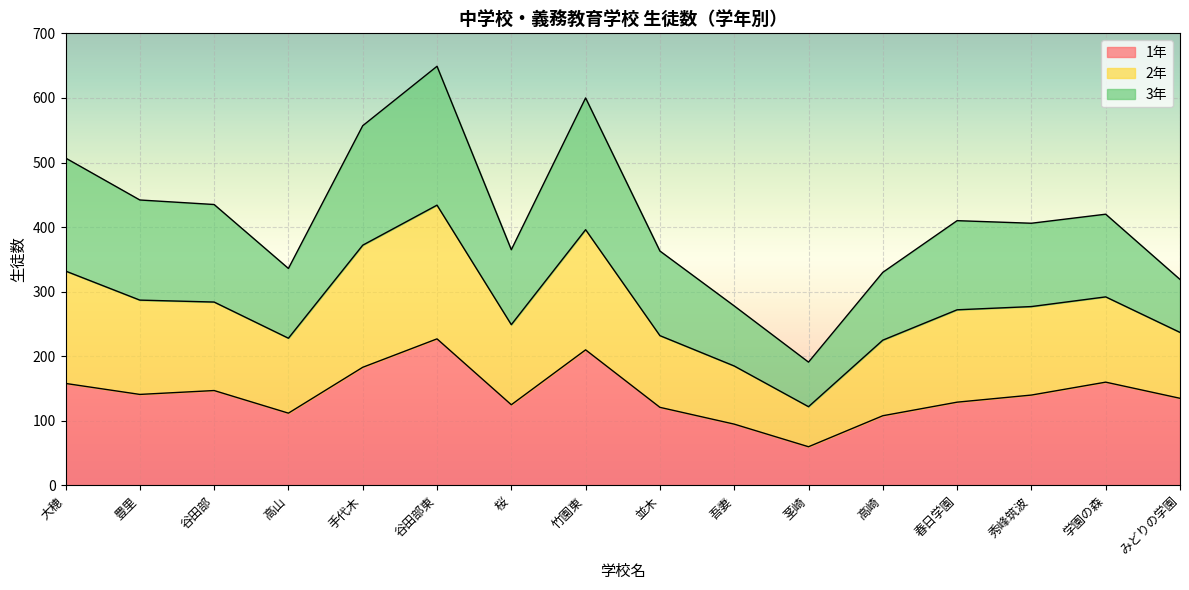

What is the minimum value for 1年?

60